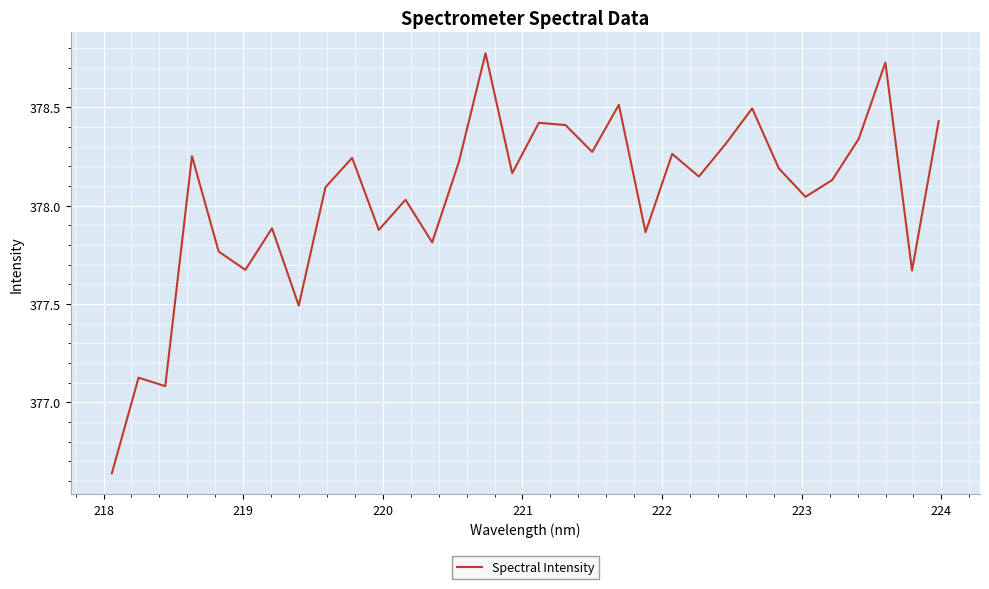

What is the difference between the maximum and minimum values?

2.1